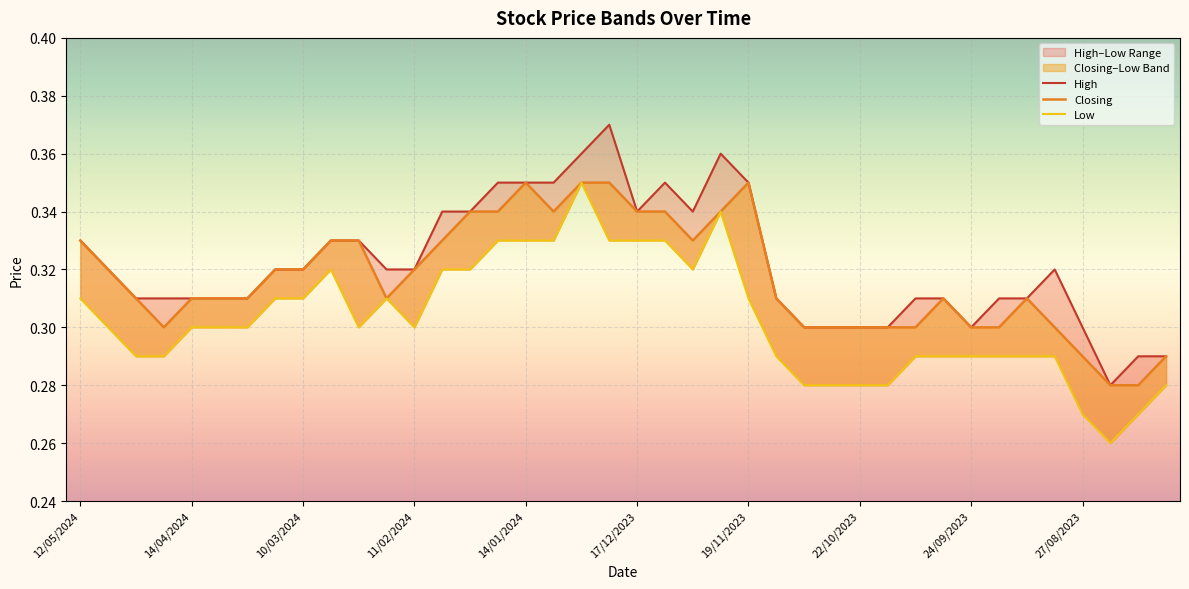

At how many categories does at least one series exceed 0?

40